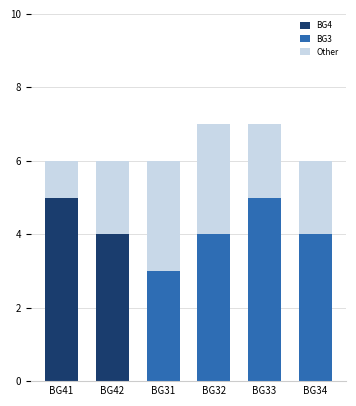

At which label does BG4 reach its peak?

BG41